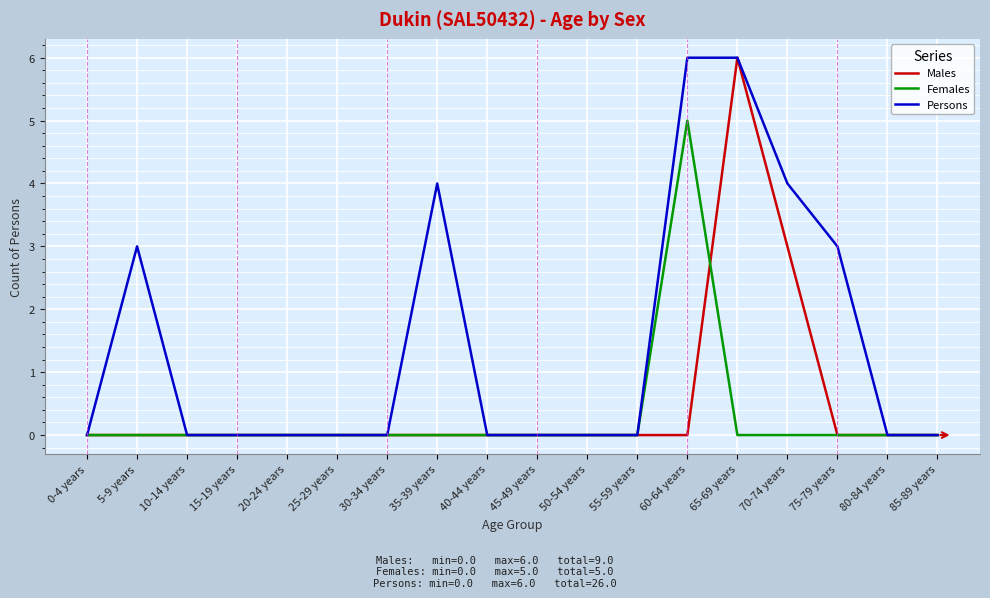

List the series in order of their overall mean, lowest first.

Females, Males, Persons